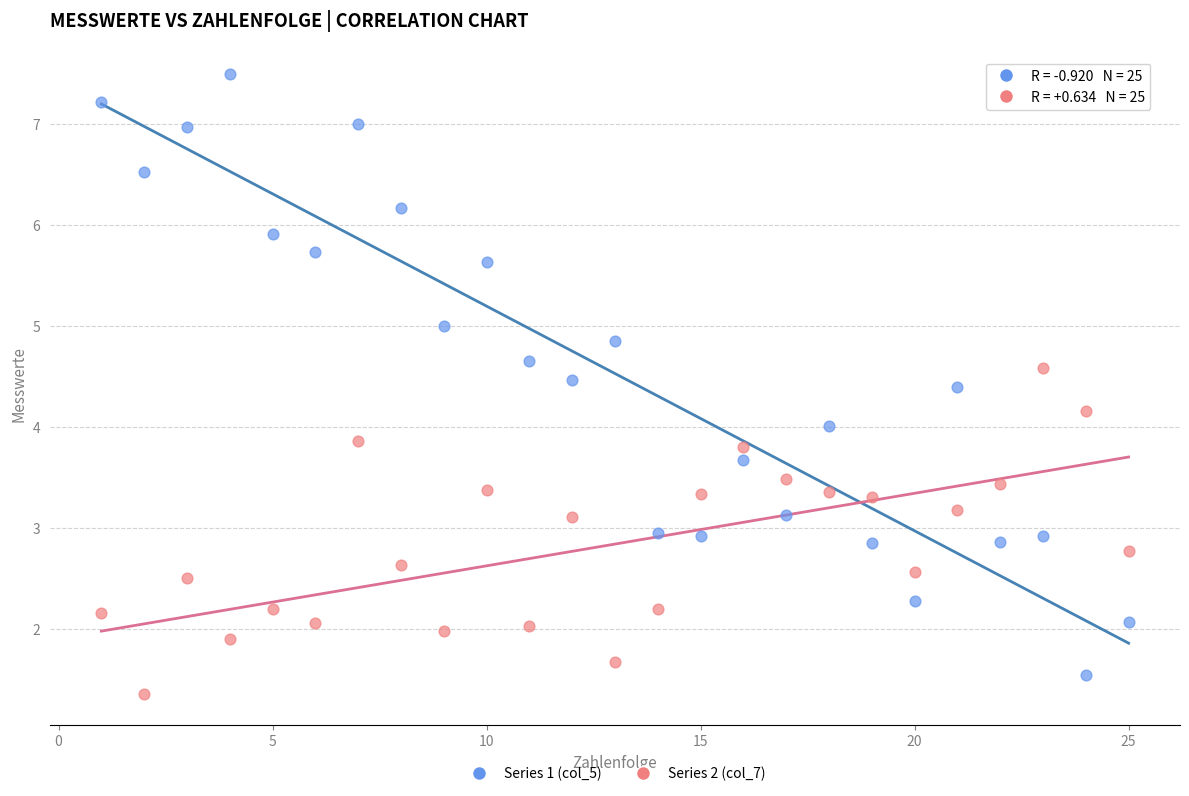

Which series contains the lowest Y value?

Series 2 (col_7)